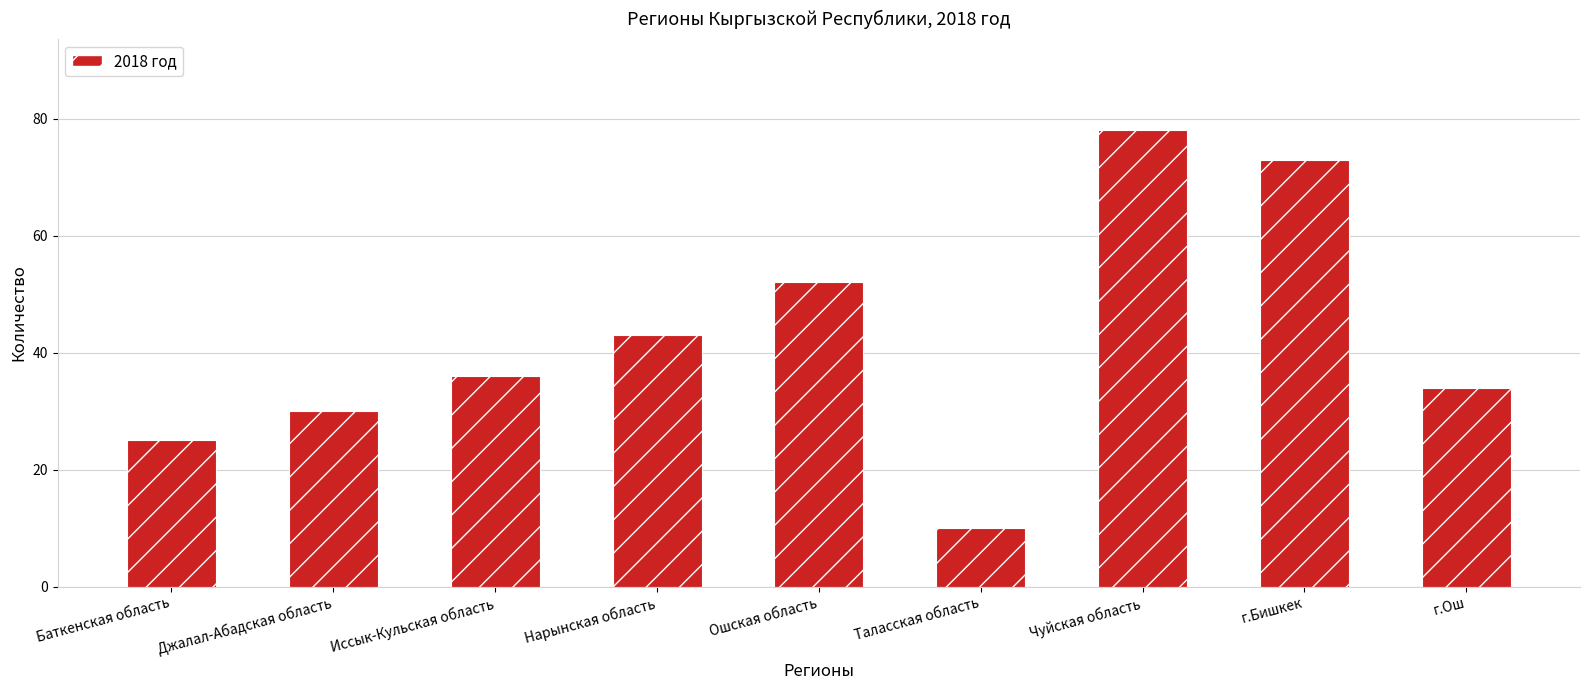

How many values are below 36?

4